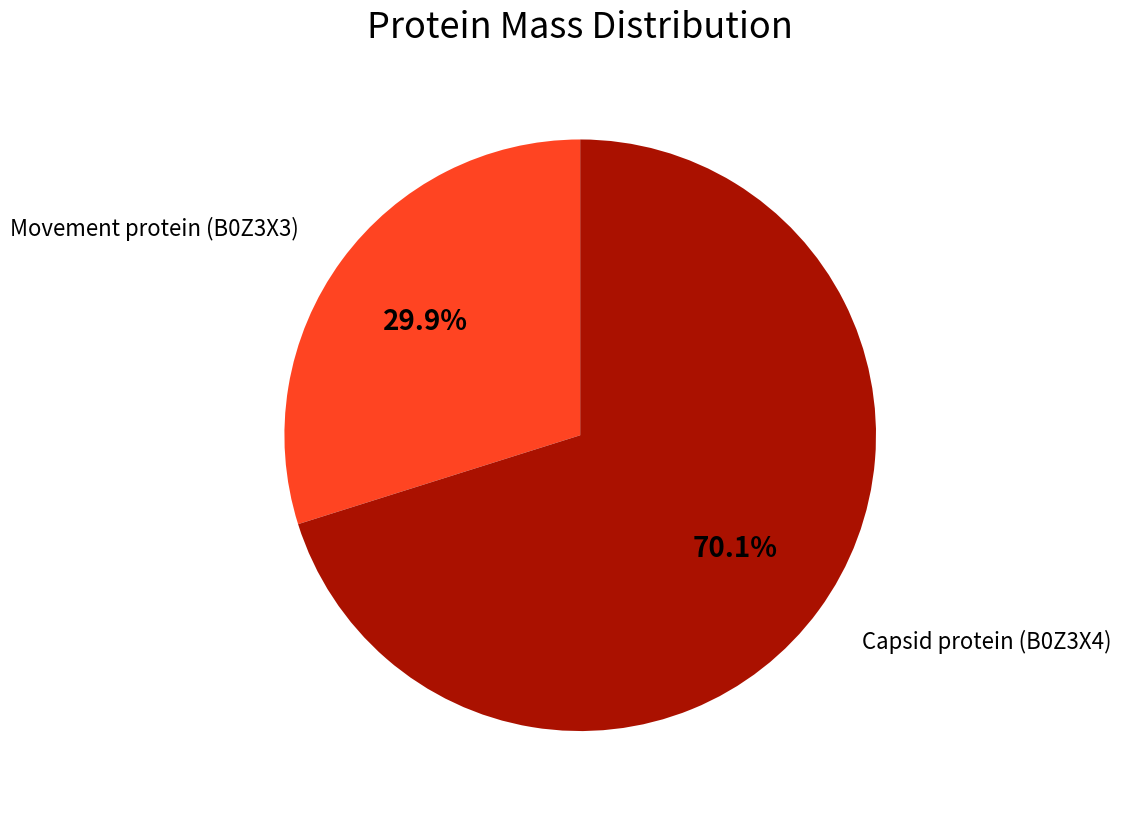

Count the number of slices in the pie.

2